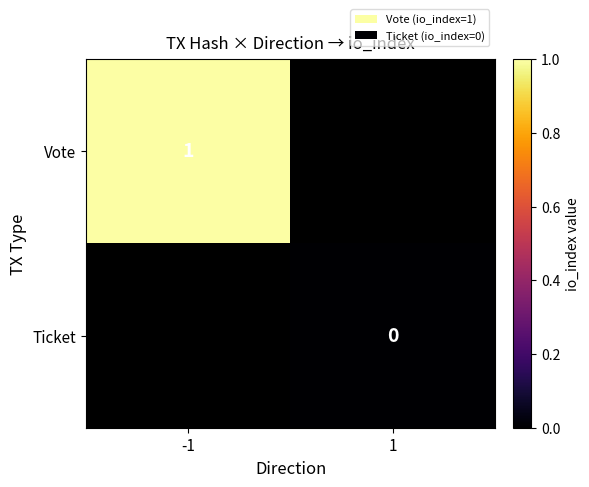

Is it true that Vote equals 1.7 at -1?

False